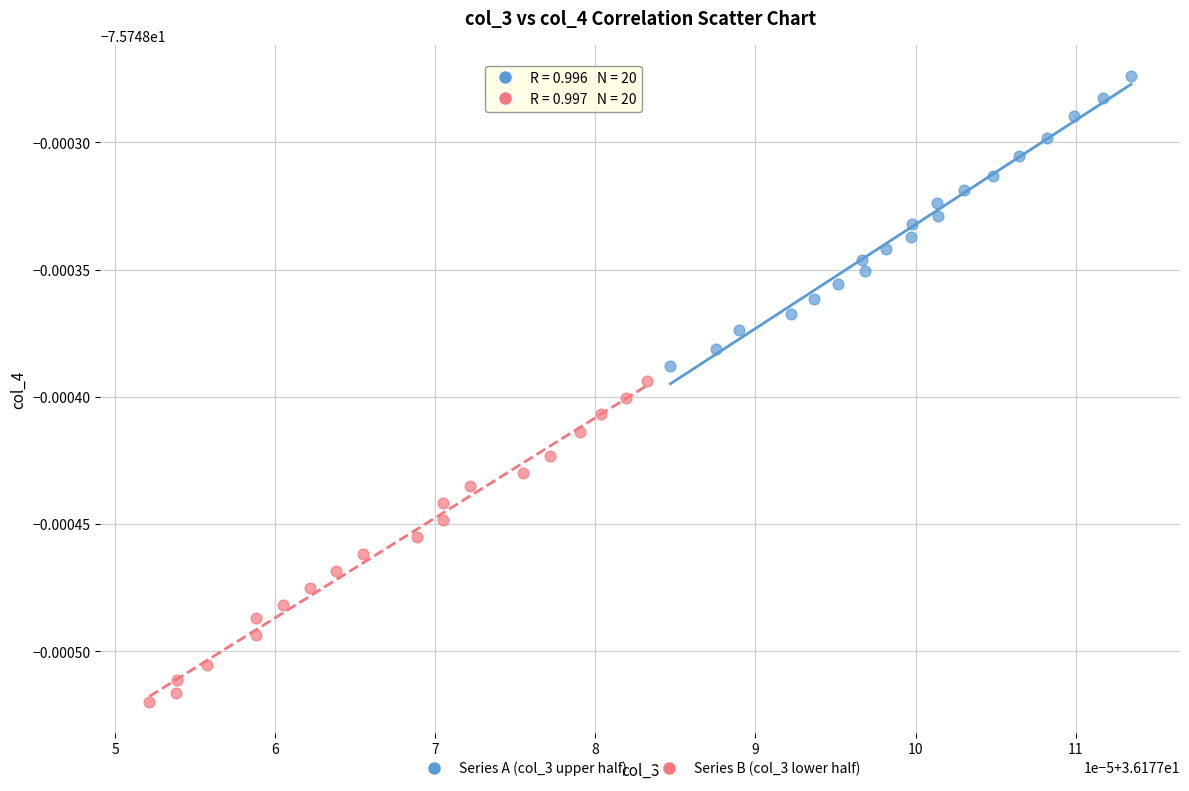

Which series contains the lowest Y value?

Series B (col_3 lower half)